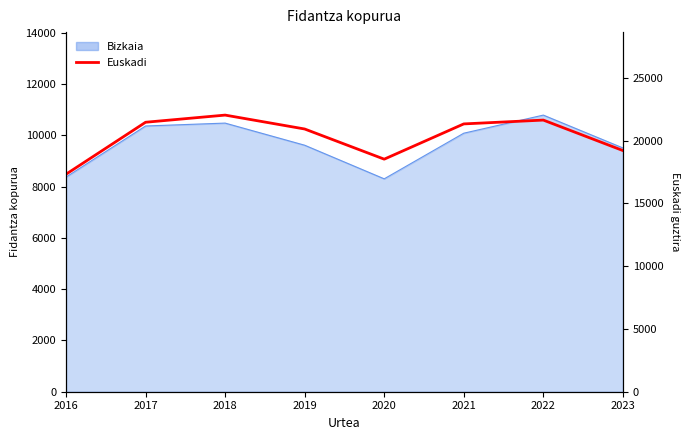

Where does the data first go above 21331?

2017